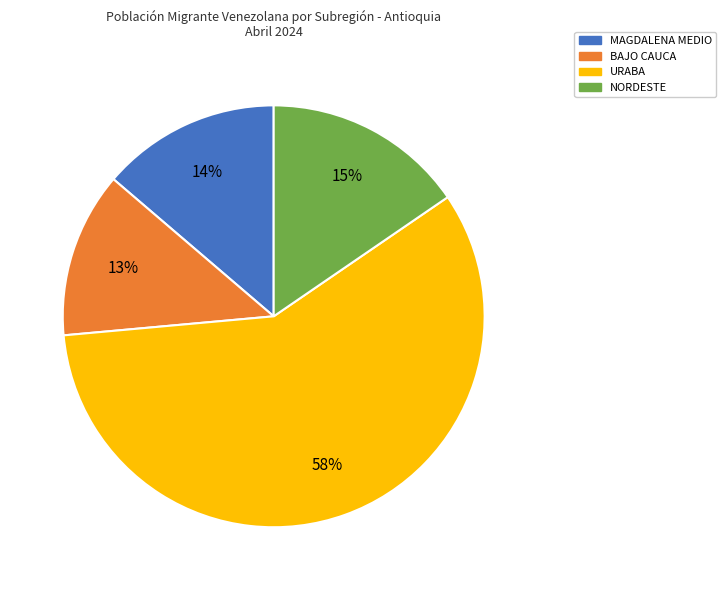

What percentage is the MAGDALENA MEDIO slice, to the nearest percent?

14%